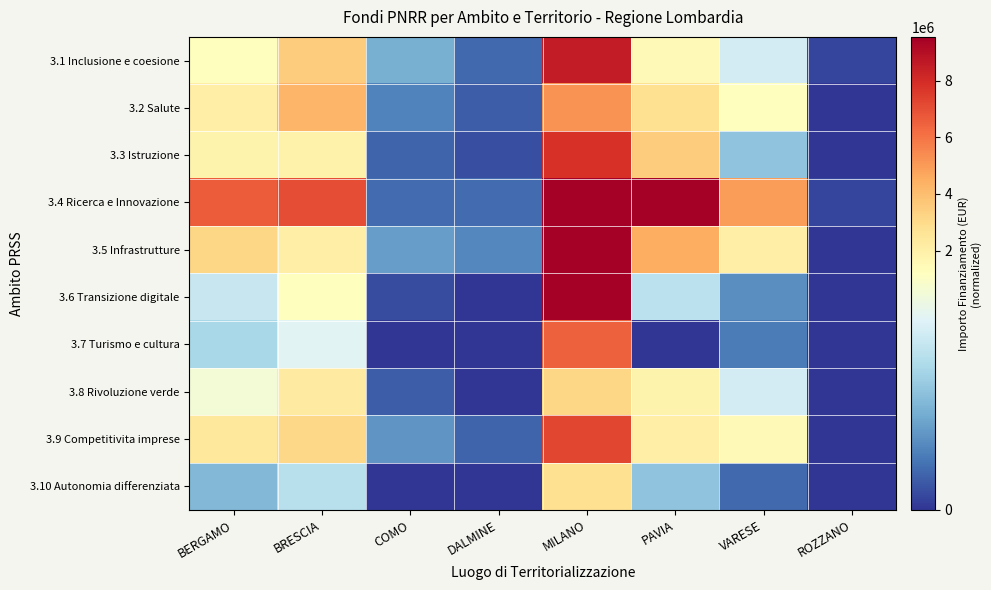

What is the maximum value shown in the chart?

54056071